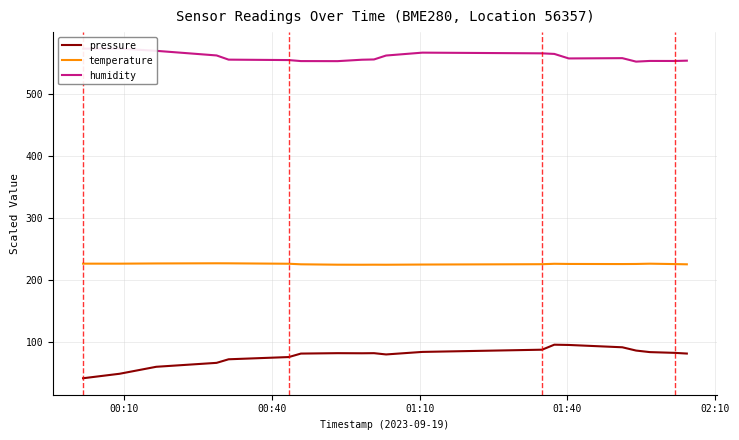

True or false: pressure and temperature cross at least once.

False